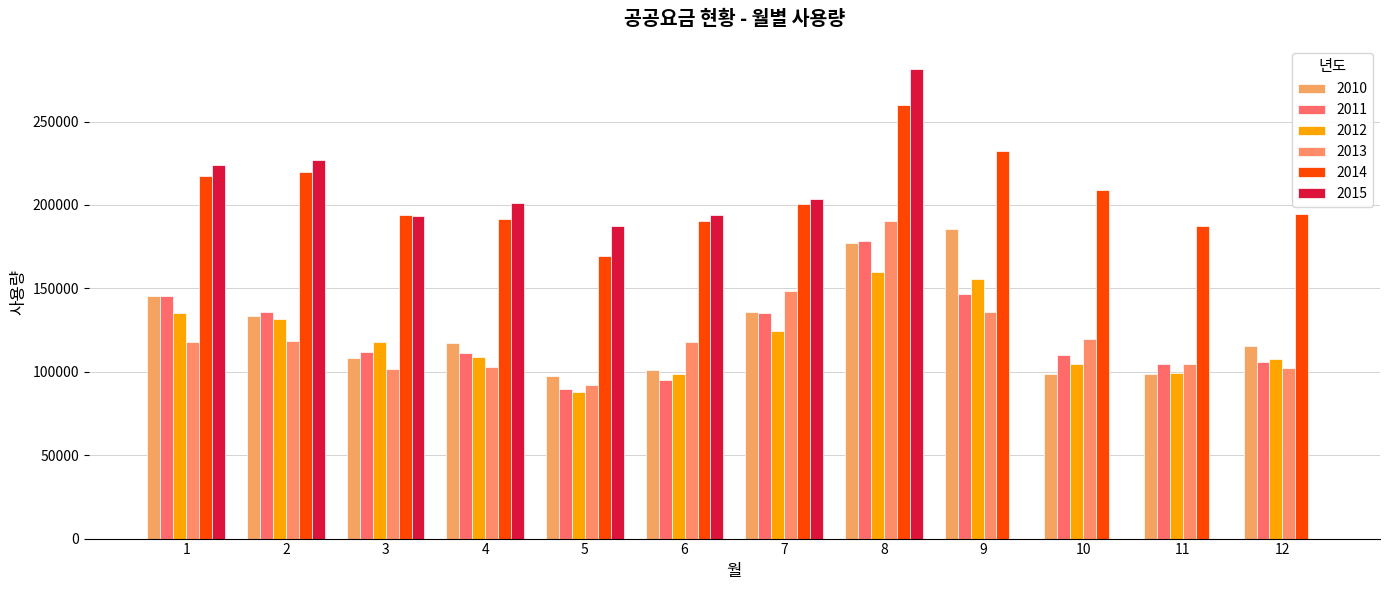

Rank the categories by 2011 value from highest to lowest.

8, 9, 1, 2, 7, 3, 4, 10, 12, 11, 6, 5